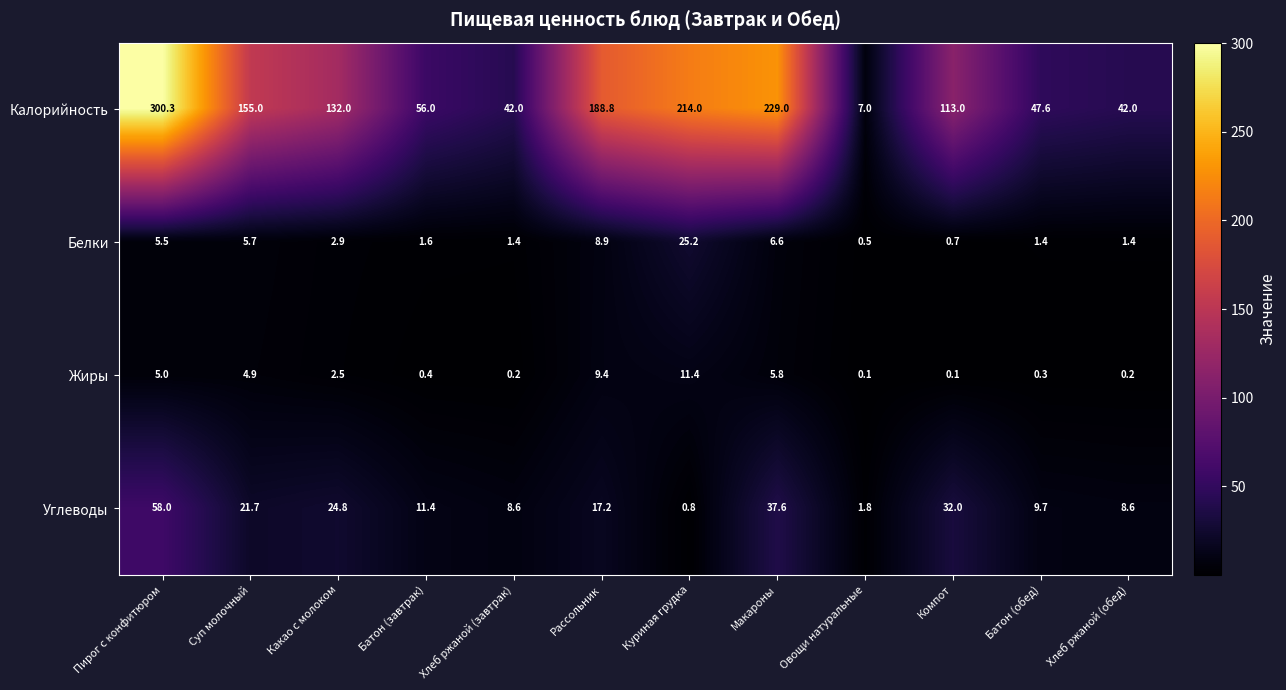

What is the difference between the maximum and minimum values in the Калорийность series?

293.3